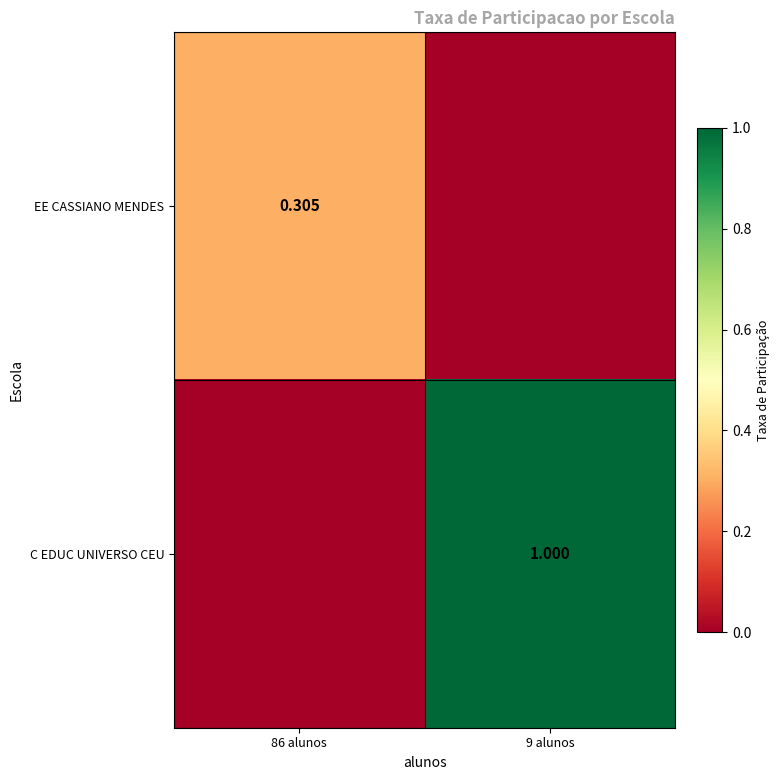

Is the value of C EDUC UNIVERSO CEU at 9 alunos greater than the value of EE CASSIANO MENDES at 86 alunos?

Yes